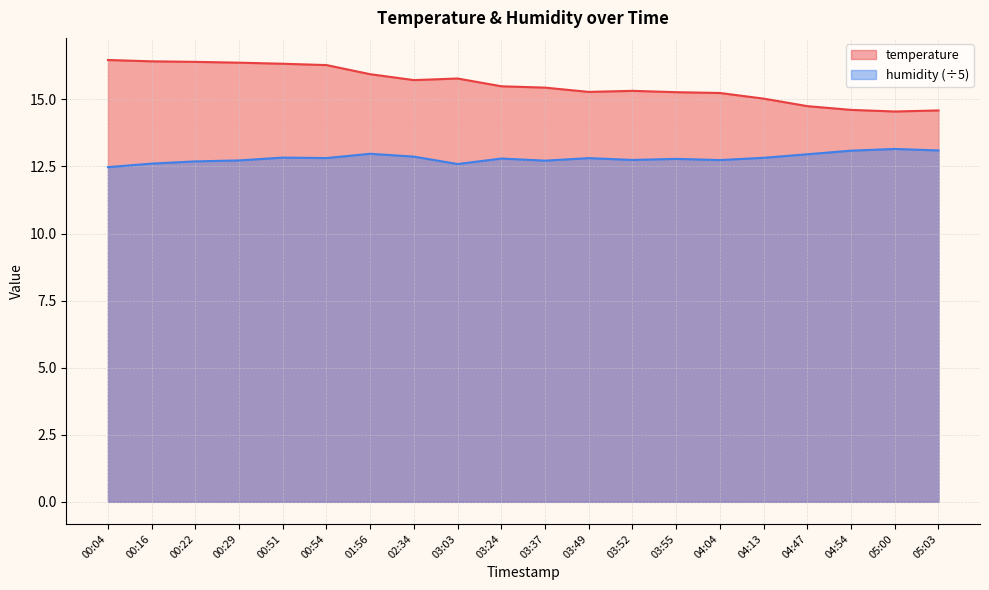

What is the greatest value displayed?

16.5